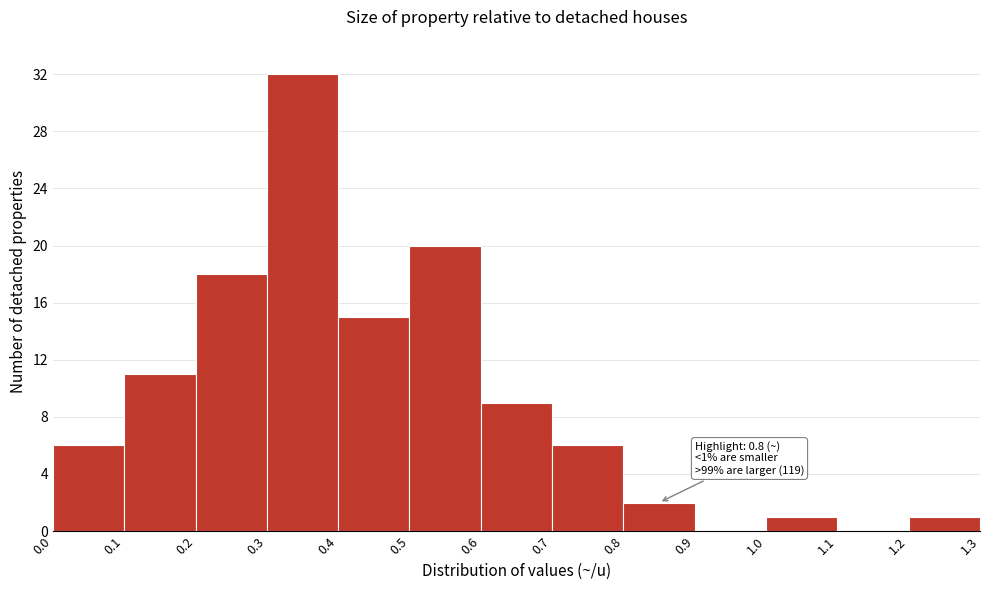

Over which range of the x-axis is the bar tallest?

0.3 to 0.4